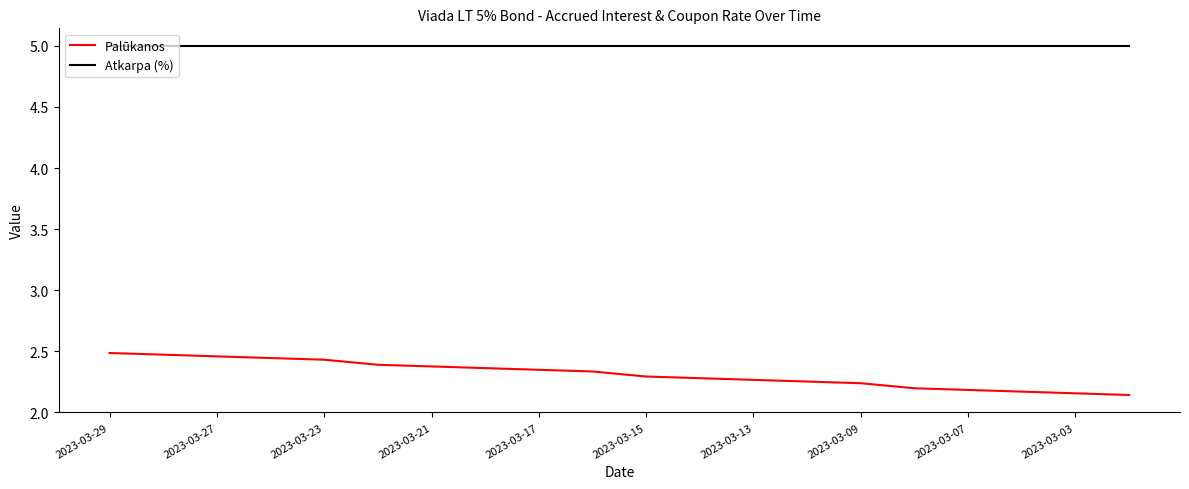

True or false: Atkarpa (%) and Palūkanos cross at least once.

False